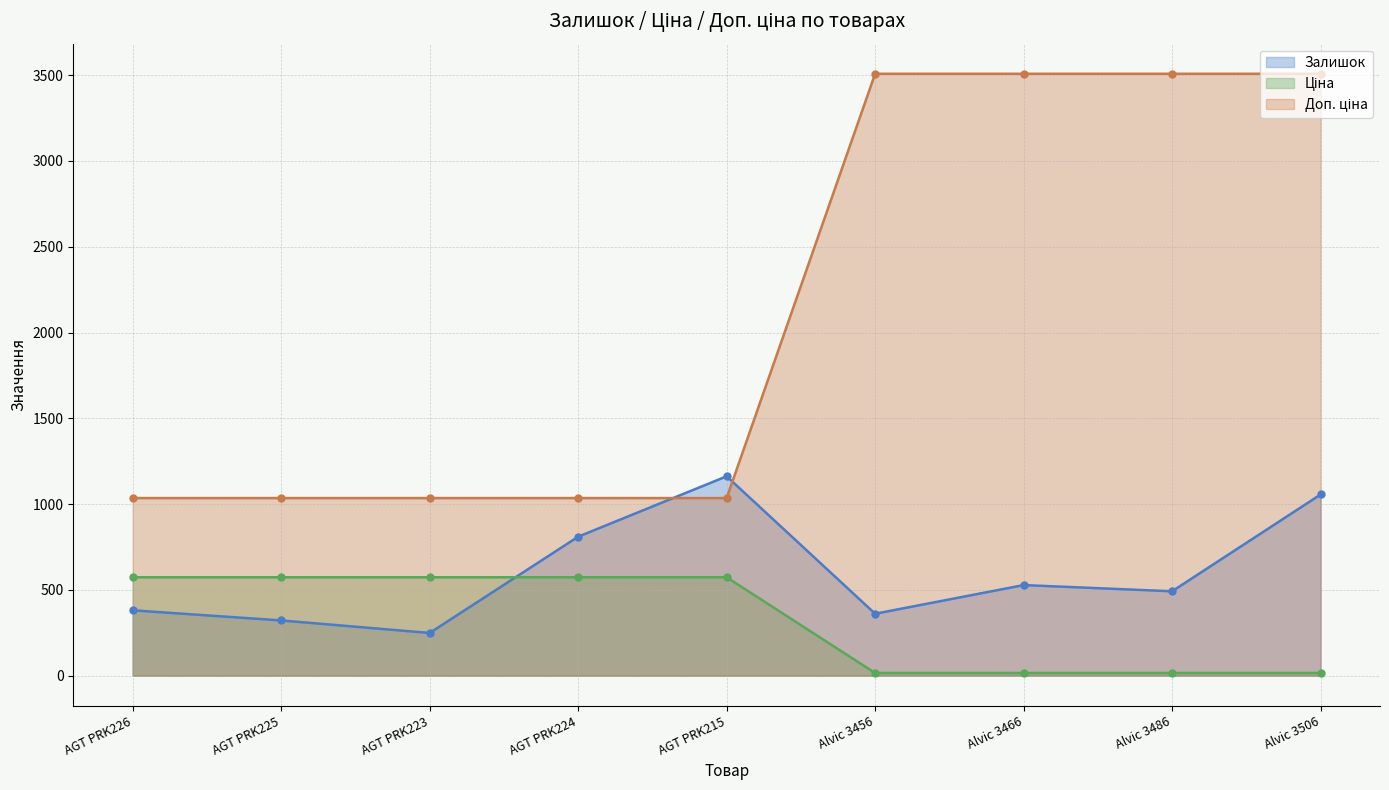

Does the chart display data point markers on the line(s)?

Yes